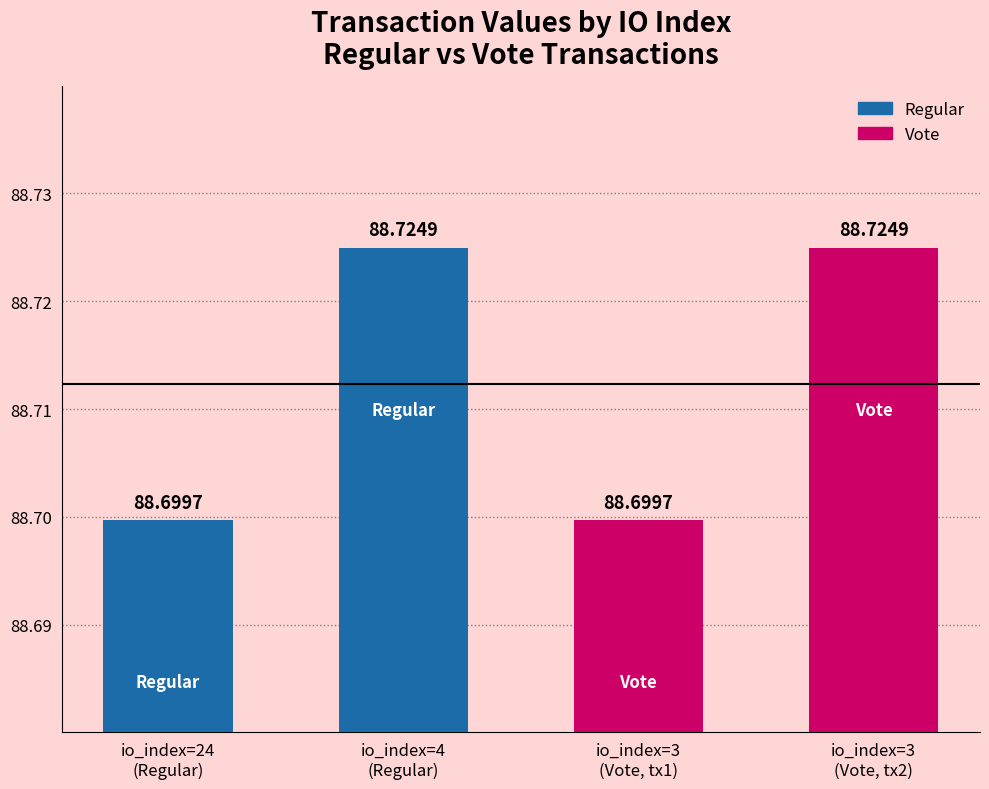

What is the greatest value displayed?

88.7